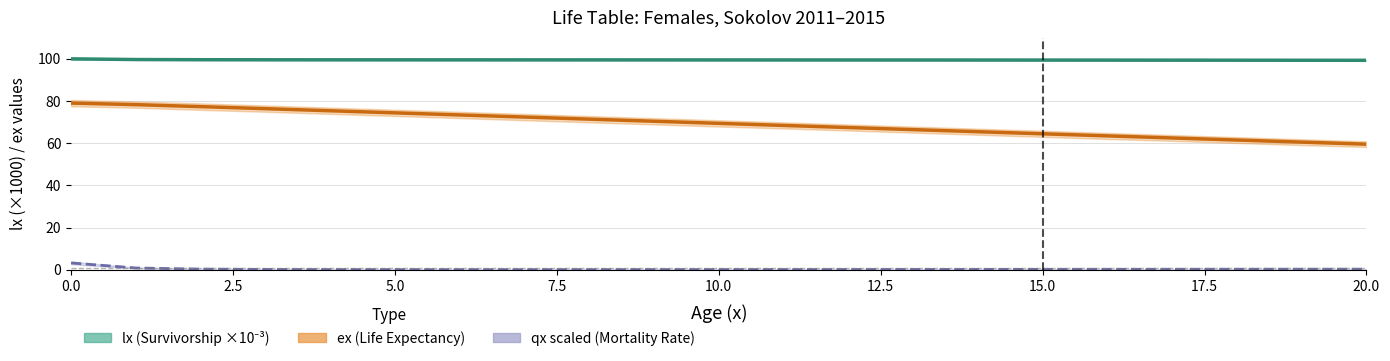

True or false: lx (Survivorship) has a value of 42.3 at 11.

False